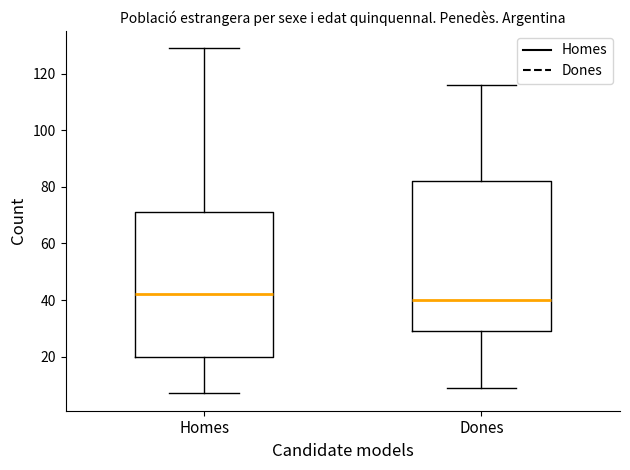

Reading left to right, read every box against the y-axis: the position of its median line, the range the box covers, and the ends of its whiskers. The values are not printed on the chart, so give them approximately, as read against the axis.

Homes: median 42, box 20 to 72, whiskers 8 to 130
Dones: median 40, box 30 to 82, whiskers 10 to 116